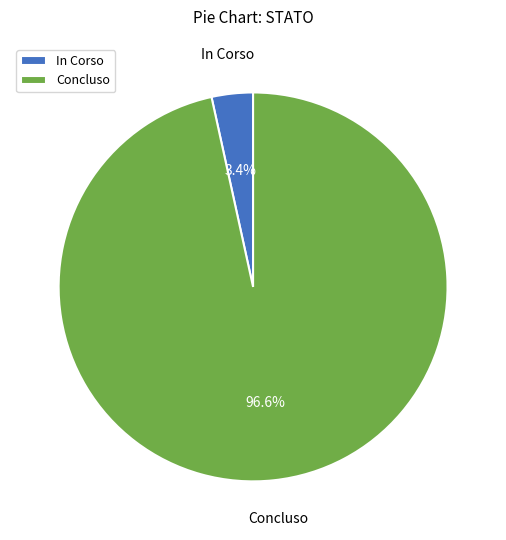

To the nearest percent, what is the difference between the Concluso and In Corso slice percentages?

93%